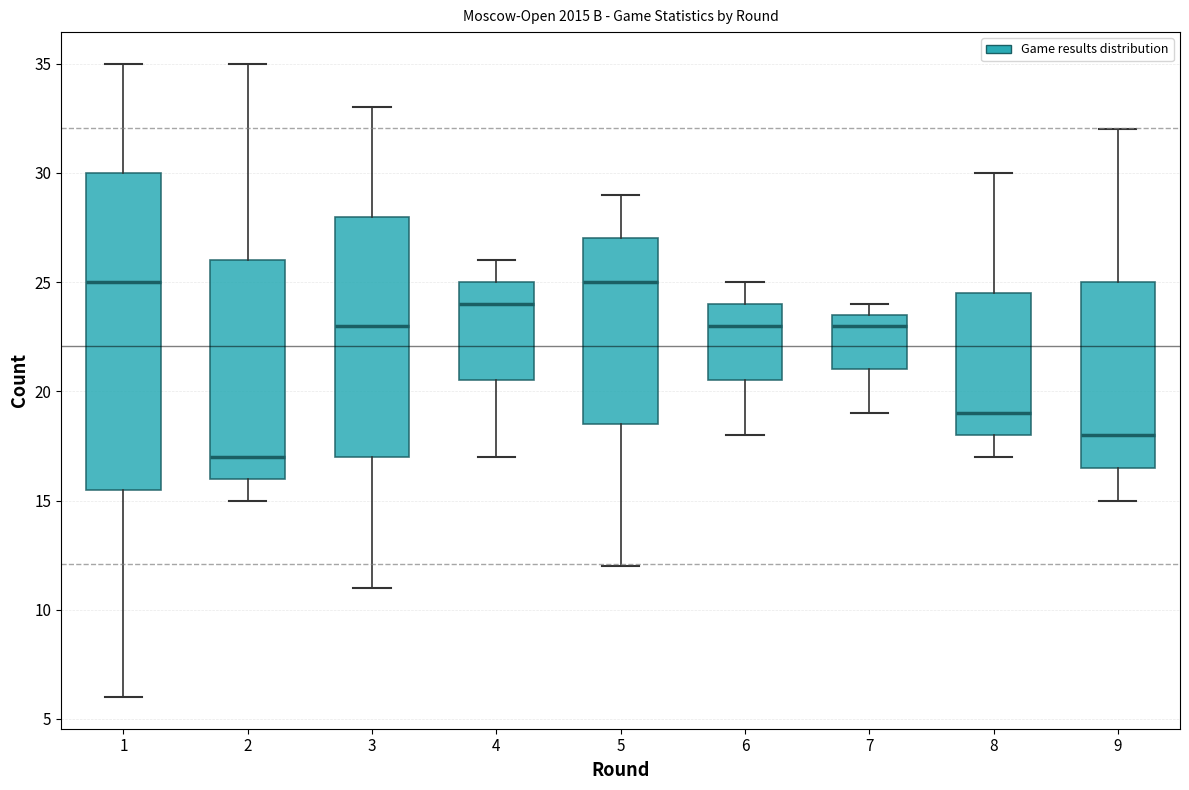

Reading left to right, transcribe this box plot: for each box, give where its median line is, the range the box spans, and where its two whiskers end, as read against the y-axis. The values are not printed on the chart, so give them approximately, as read against the axis.

1: median 25.0, box 15.5 to 30.0, whiskers 6.0 to 35.0
2: median 17.0, box 16.0 to 26.0, whiskers 15.0 to 35.0
3: median 23.0, box 17.0 to 28.0, whiskers 11.0 to 33.0
4: median 24.0, box 20.5 to 25.0, whiskers 17.0 to 26.0
5: median 25.0, box 18.5 to 27.0, whiskers 12.0 to 29.0
6: median 23.0, box 20.5 to 24.0, whiskers 18.0 to 25.0
7: median 23.0, box 21.0 to 23.5, whiskers 19.0 to 24.0
8: median 19.0, box 18.0 to 24.5, whiskers 17.0 to 30.0
9: median 18.0, box 16.5 to 25.0, whiskers 15.0 to 32.0